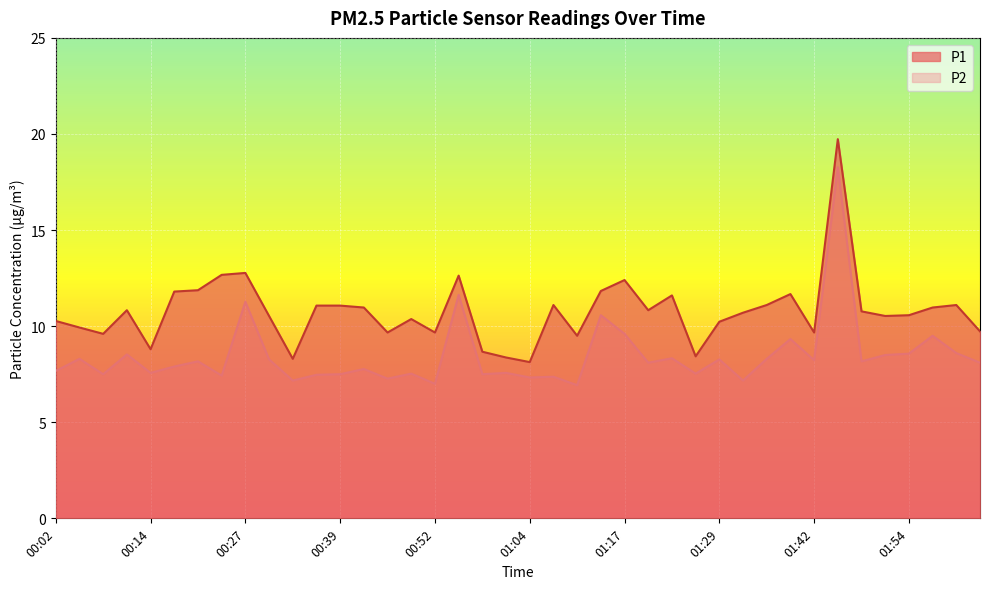

How many lines are shown in the chart?

2